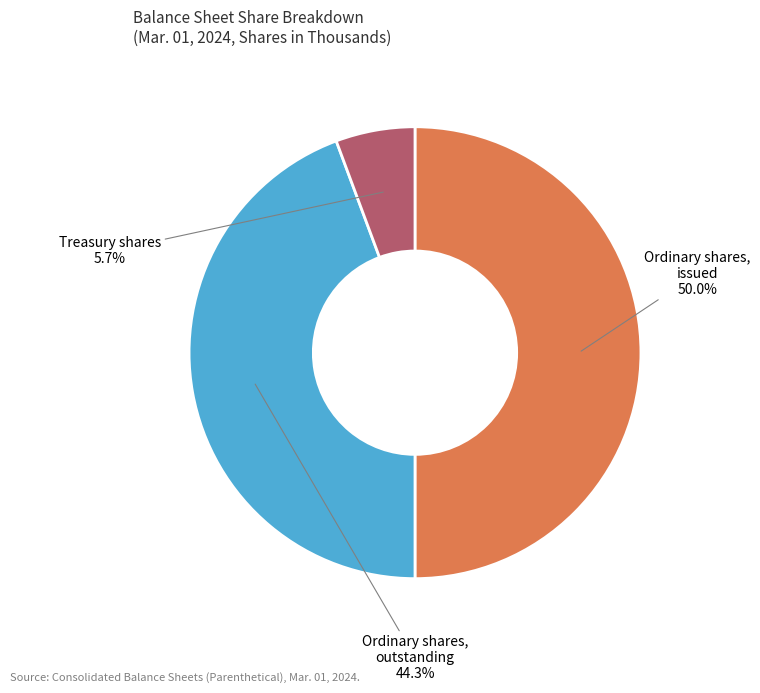

Is the sum of Ordinary shares, outstanding and Ordinary shares, issued greater than half?

Yes